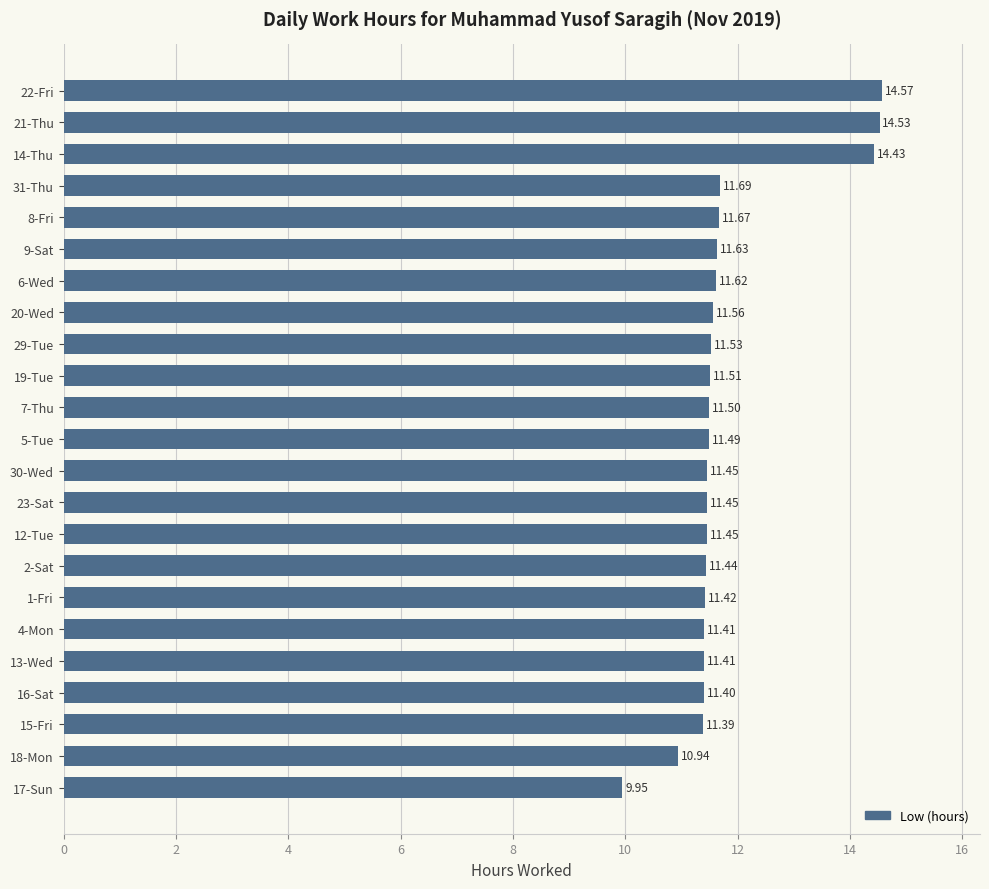

How many distinct data groups are displayed?

1